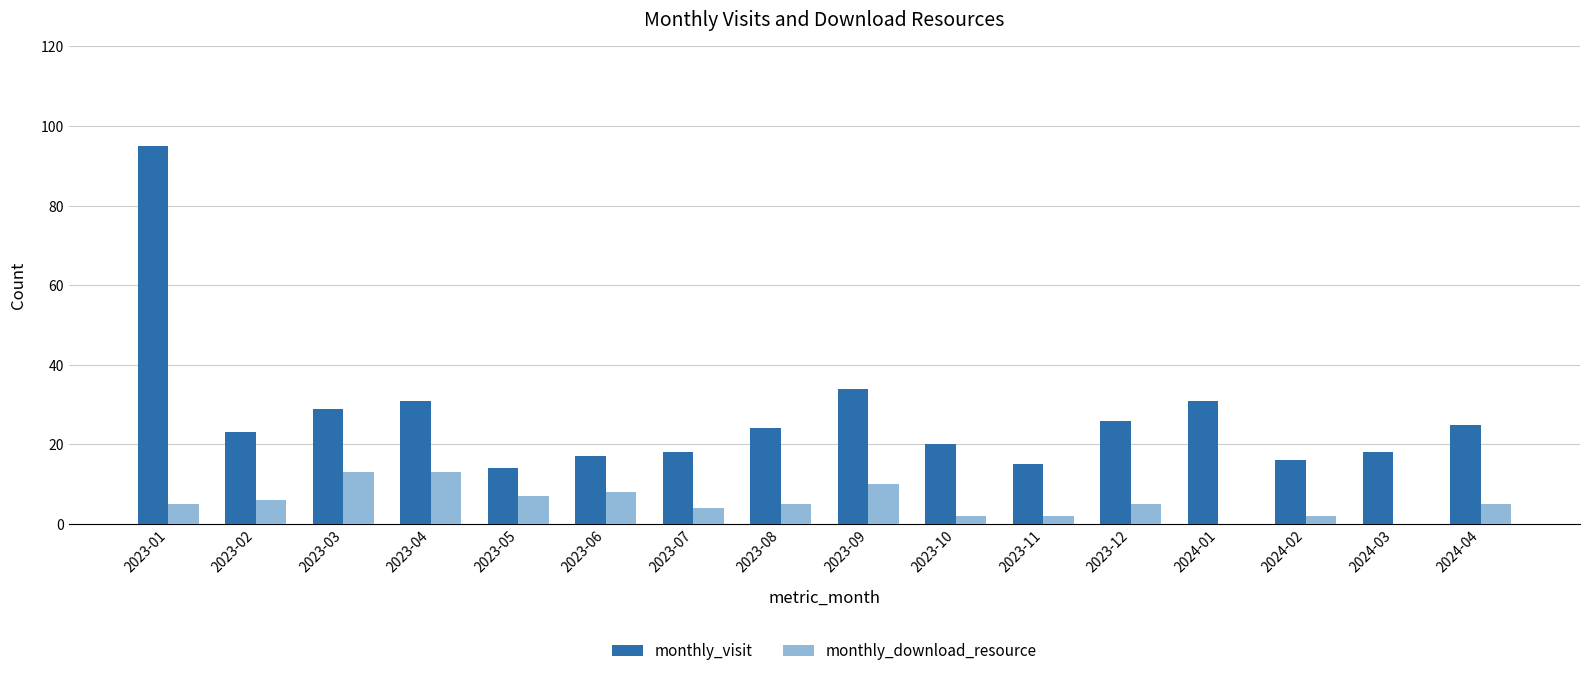

What is the sum of all monthly_download_resource values?

87